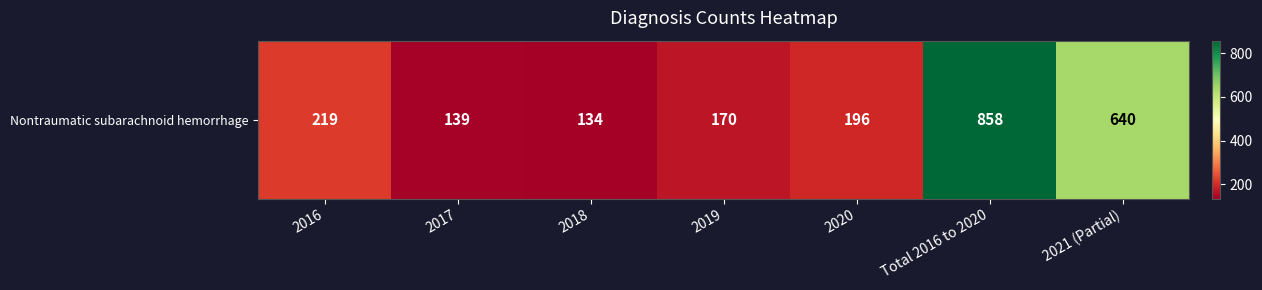

What is the smallest value displayed?

134